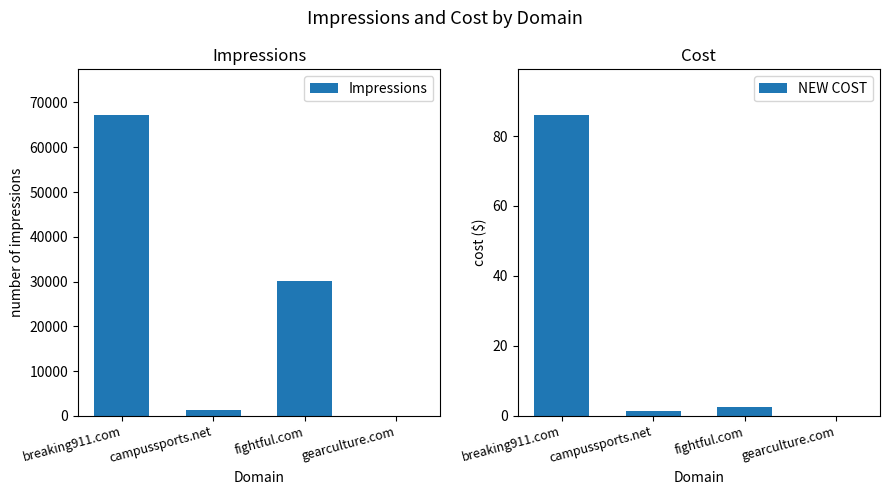

At which category is the sum across all series the highest?

breaking911.com